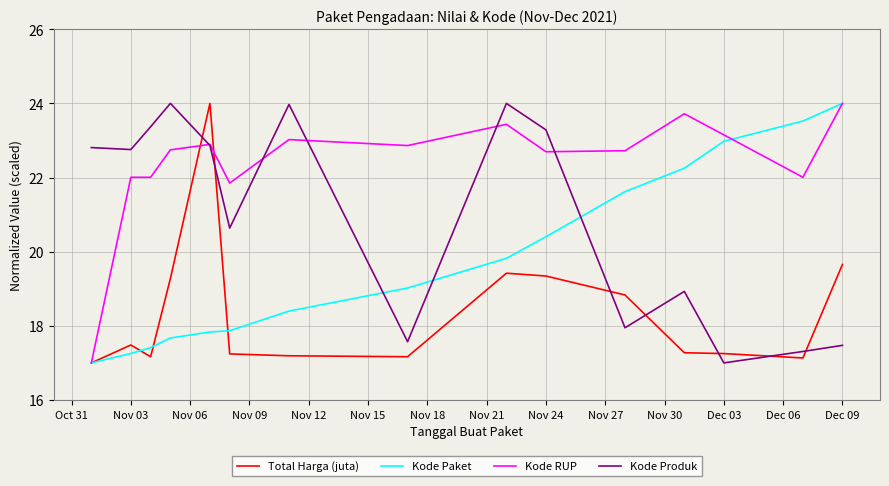

Rank the series by their average value, from lowest to highest.

Total Harga (juta), Kode Paket, Kode Produk, Kode RUP